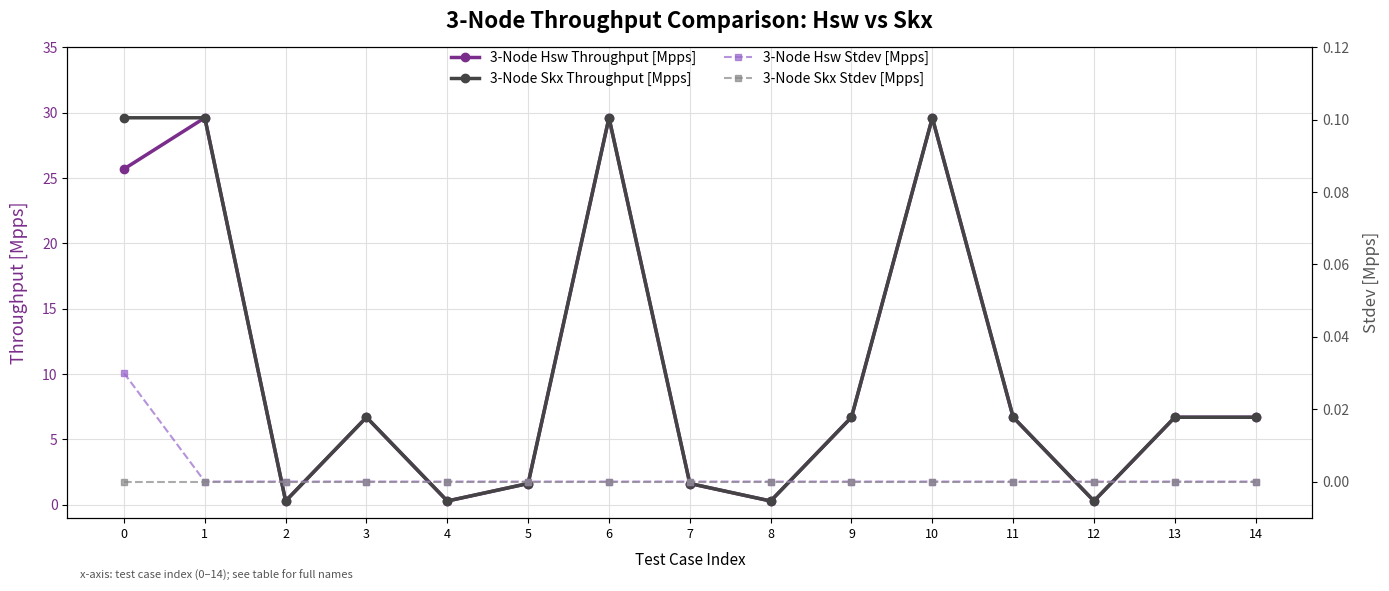

At which category is the sum across all series the highest?

1